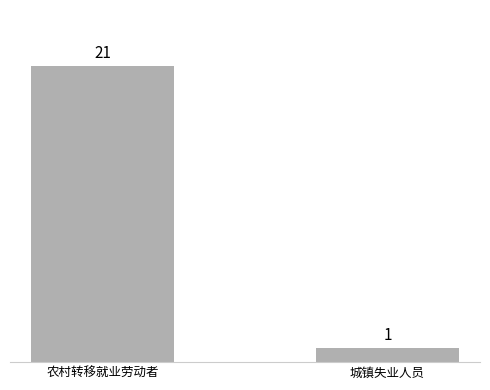

Count the values in the range 1 to 21.

2